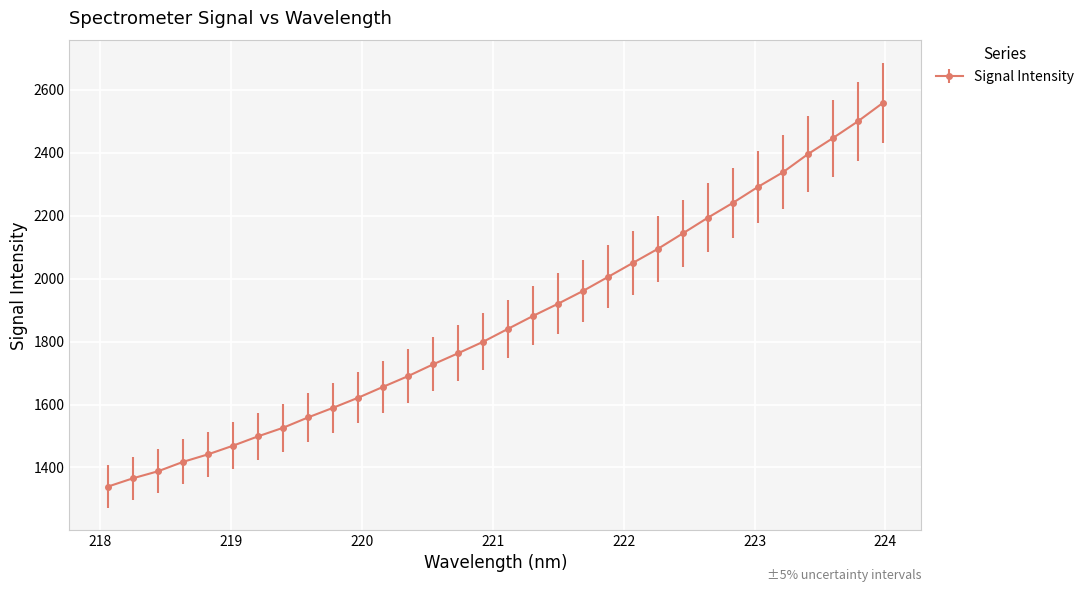

What is the sum of all values?

59715.0